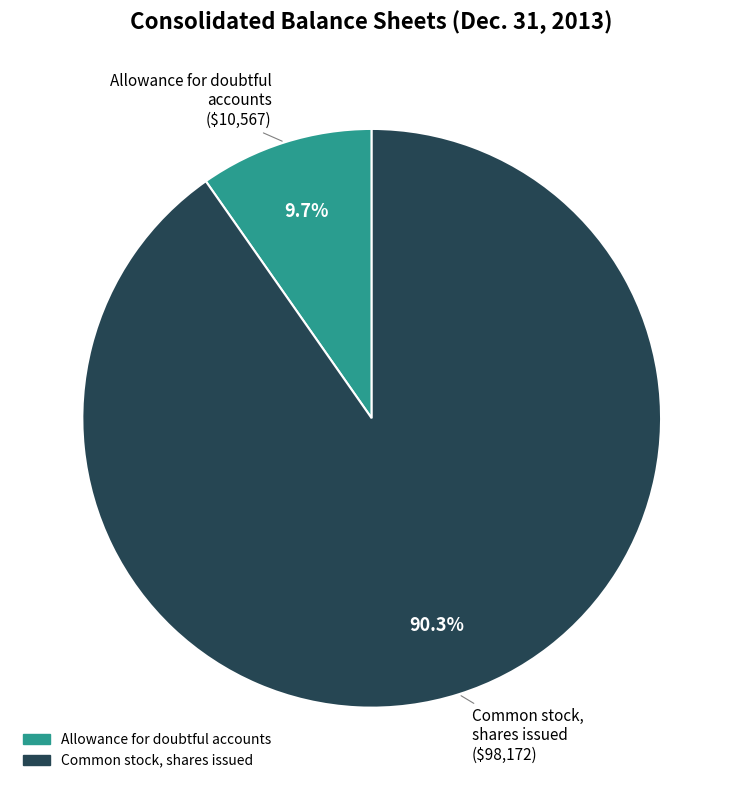

Which slice is the largest?

Common stock, shares issued